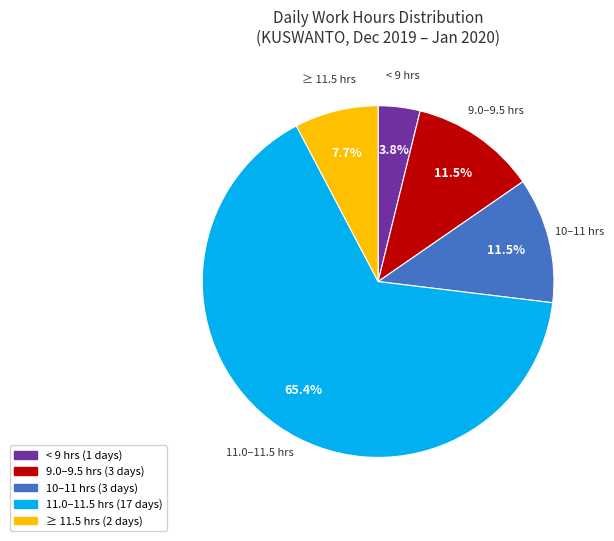

Approximately how many times larger is the value at 9.0–9.5 hrs compared to 10–11 hrs?

1.0